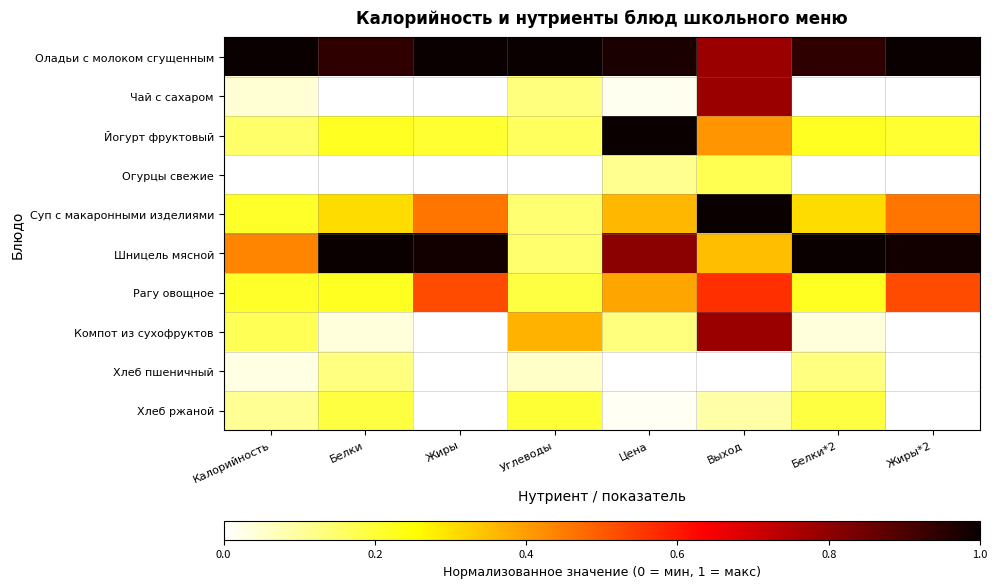

What is the difference between the highest and lowest values at Белки*2?

1.0